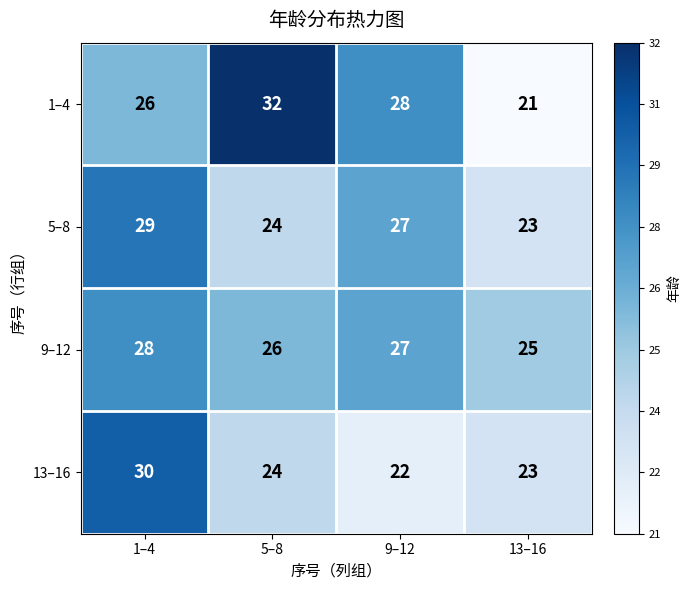

What is the average value of the 1–4 series?

27